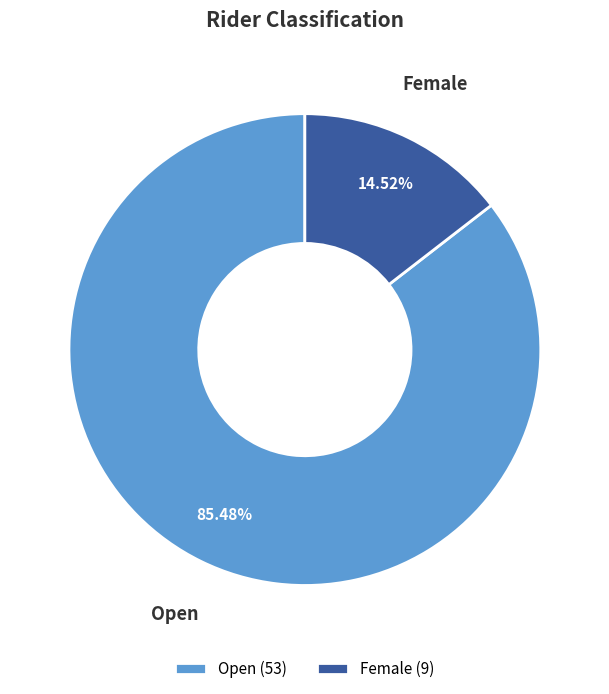

Is Open the majority of the pie?

Yes